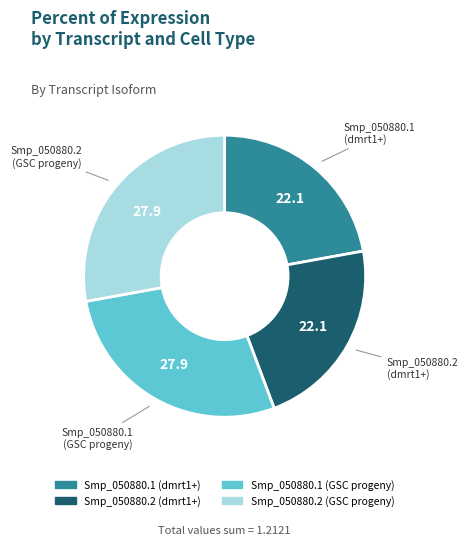

Is there any slice that represents more than half of the pie?

No